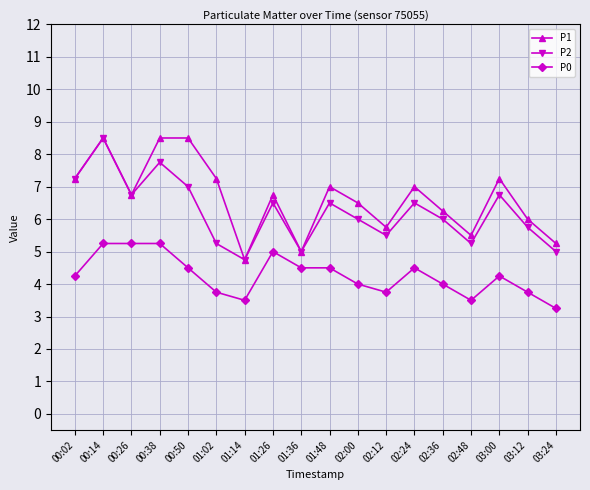

Which category has the lowest value in the P2 series?

01:14